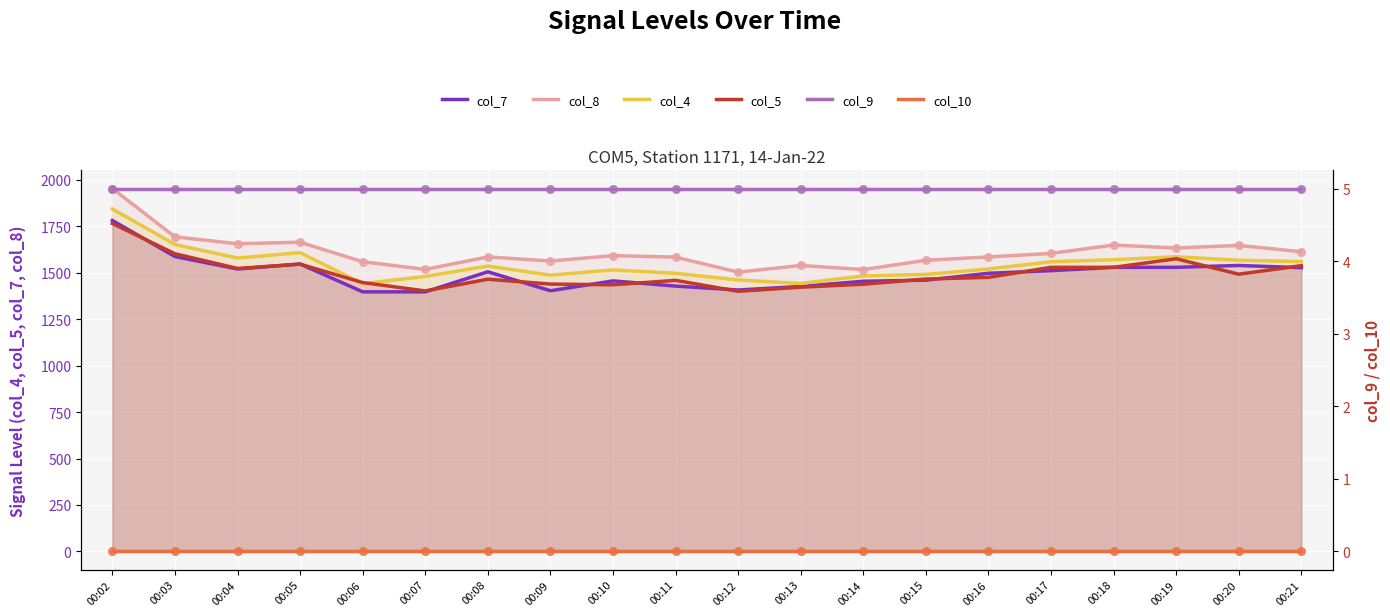

Which series has the largest total across all categories?

col_8